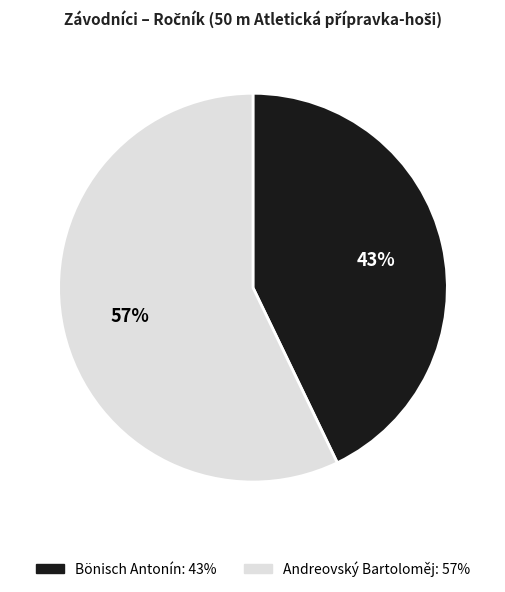

Which has a higher value, Andreovský Bartoloměj or Bönisch Antonín?

Andreovský Bartoloměj